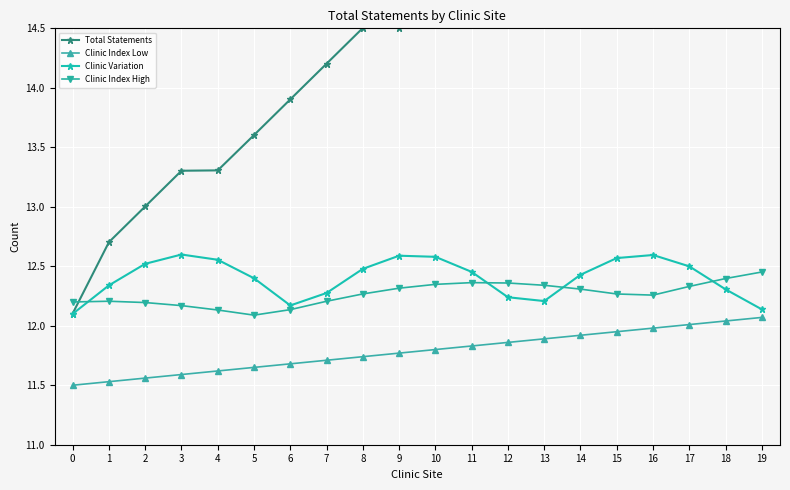

What are all the series names shown in the legend?

Total Statements, Clinic Index Low, Clinic Variation, Clinic Index High